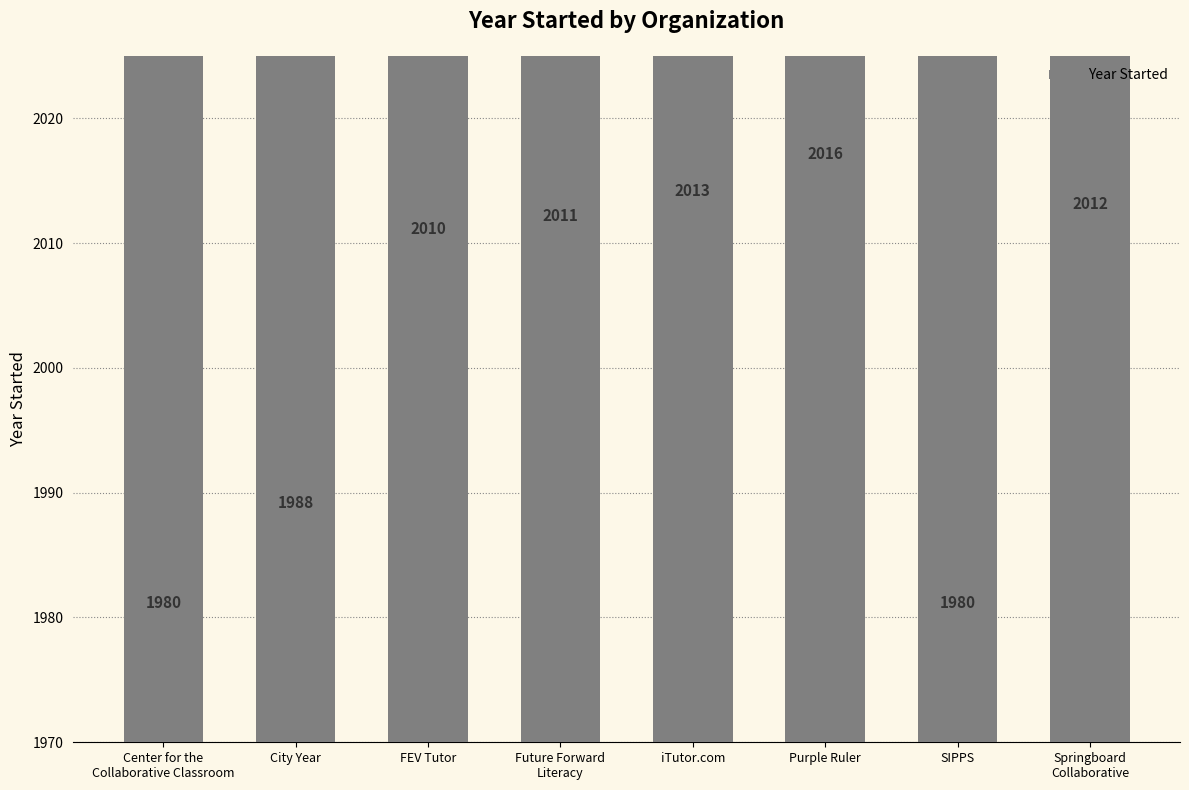

How many bars are there in total?

8